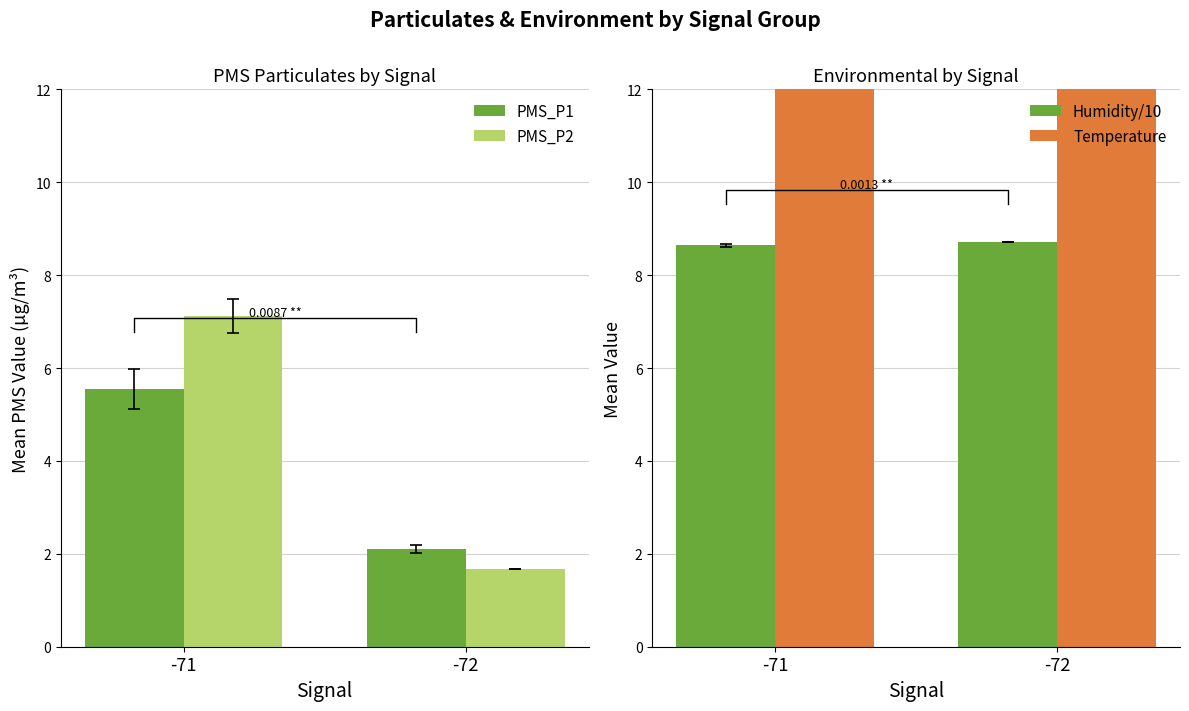

What is the difference between the PMS_P1 values at -72 and -71?

3.4